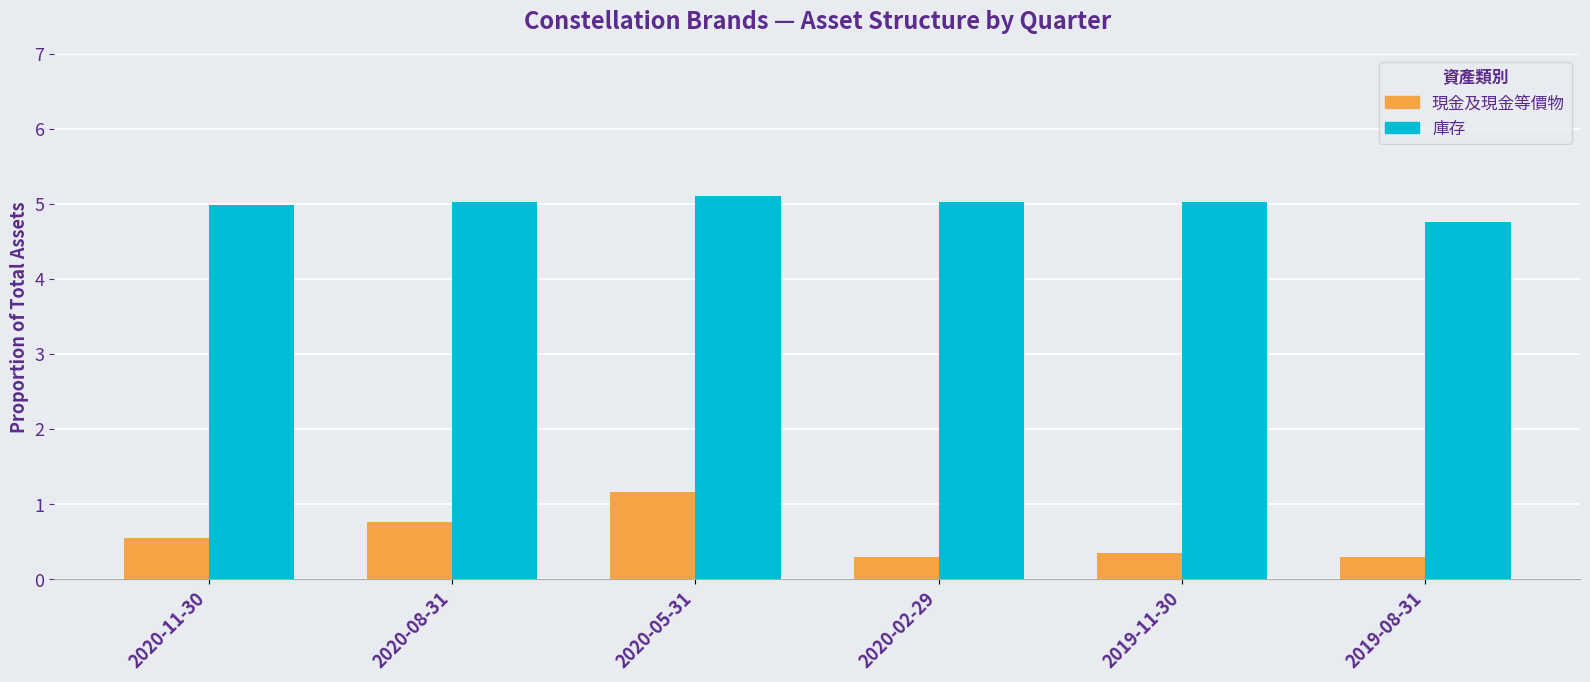

Which series has the widest spread of values?

現金及現金等價物